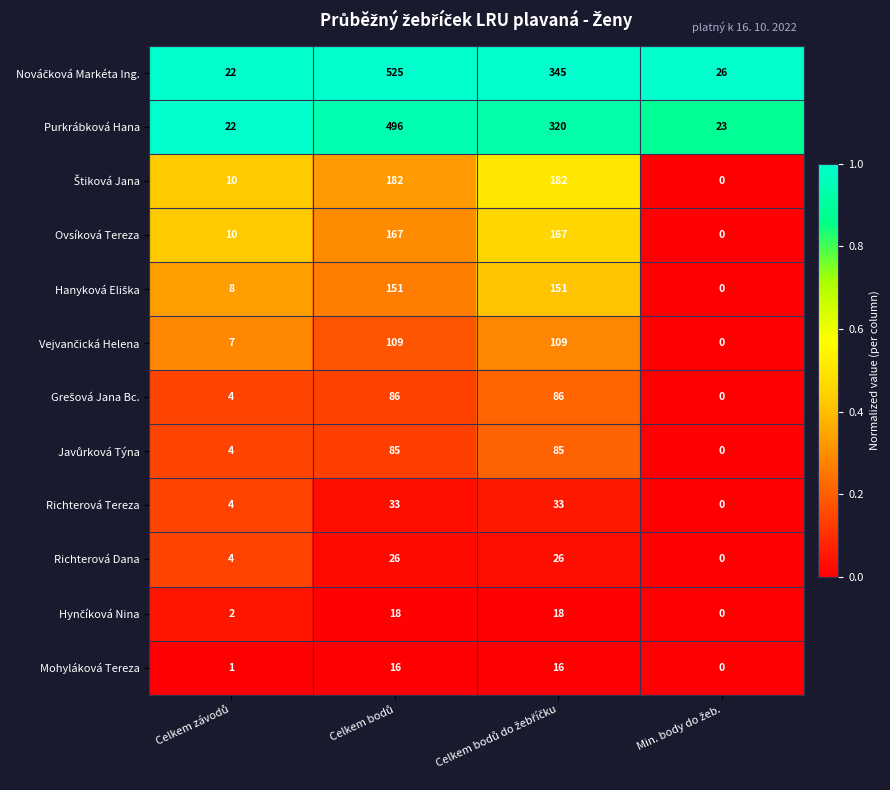

What is the greatest value displayed?

525